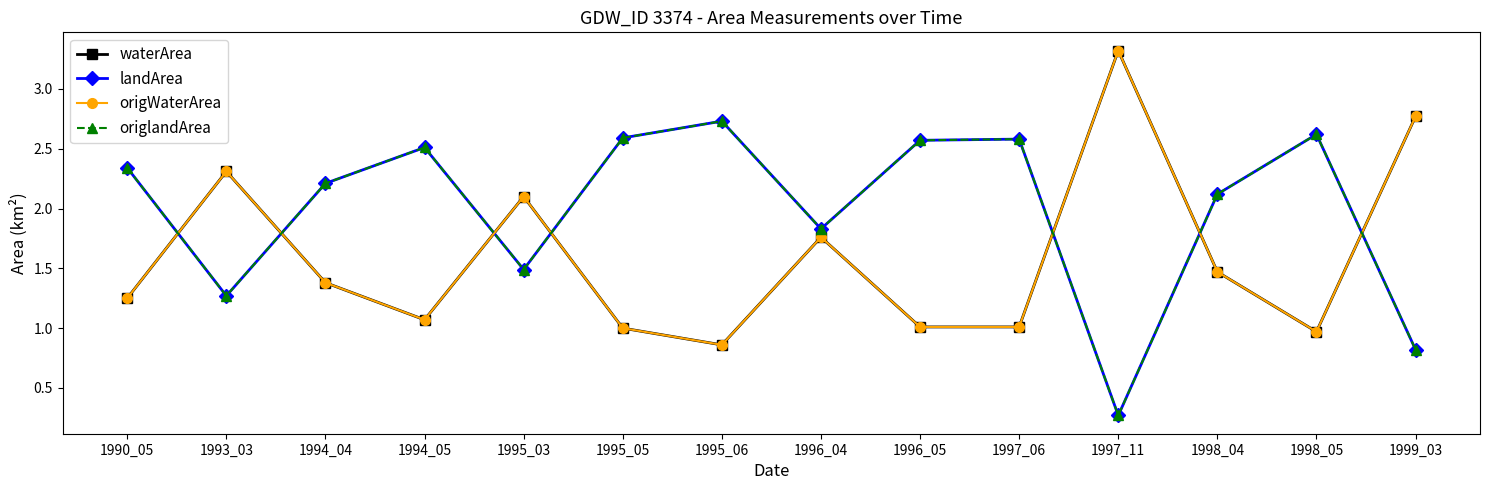

How many interior local peaks does the waterArea series have?

4